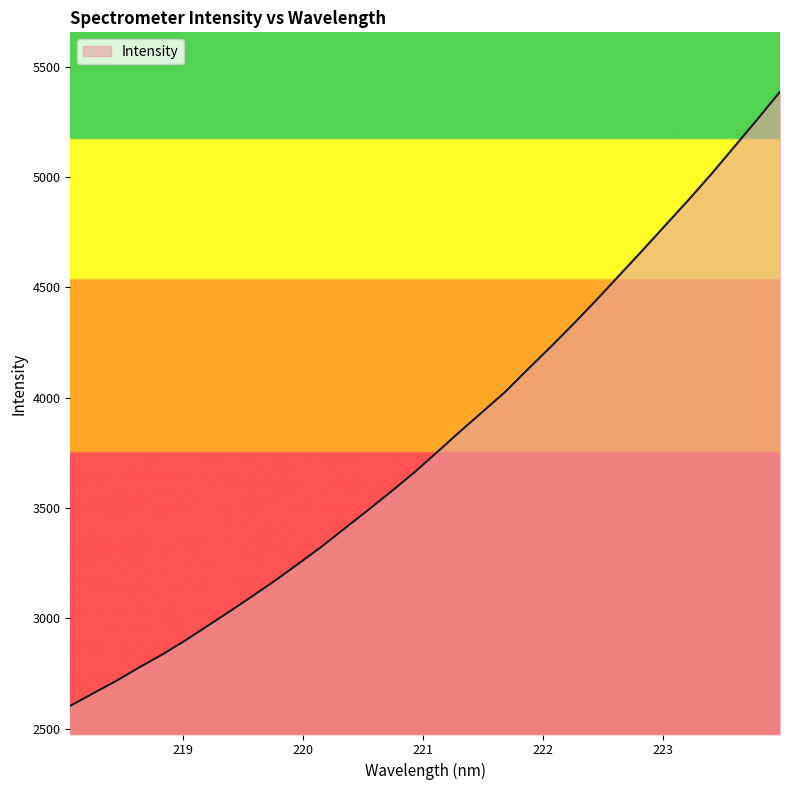

What is the minimum value shown in the chart?

2603.4